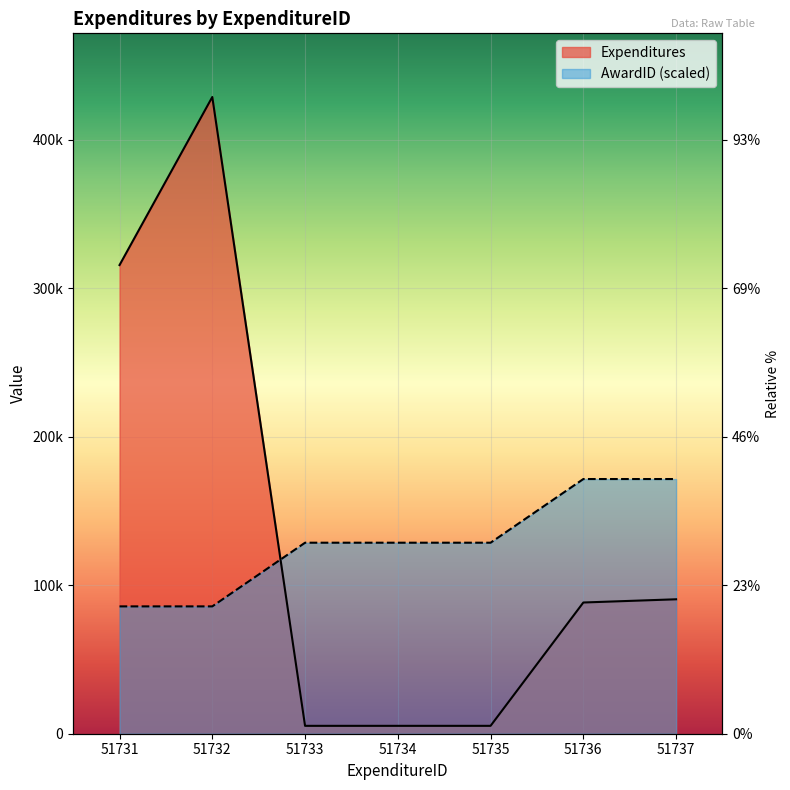

Reading left to right, what are all the values shown in this chart?

Expenditures: 315607.0	428783.0	5308.0	5308.0	5308.0	88368.0	90532.0
AwardID: 85756.6	85756.6	128634.9	128634.9	128634.9	171513.2	171513.2